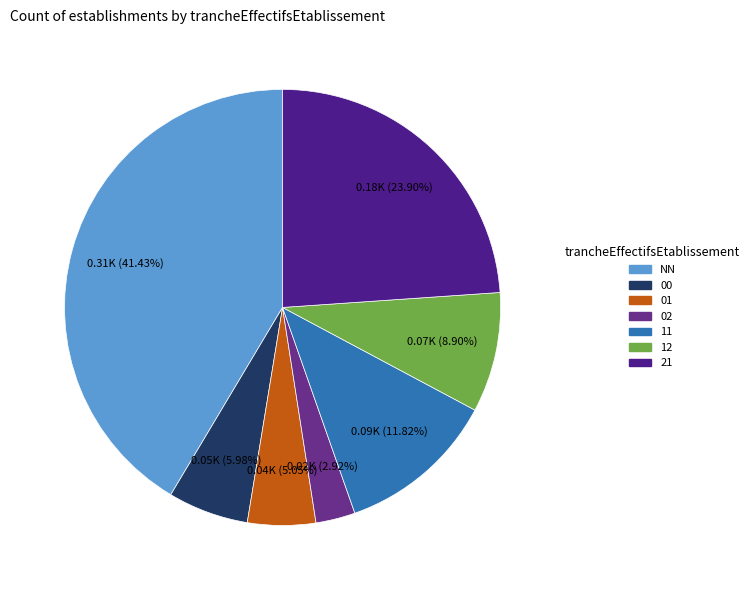

How much of the chart is everything except 12?

91.1%